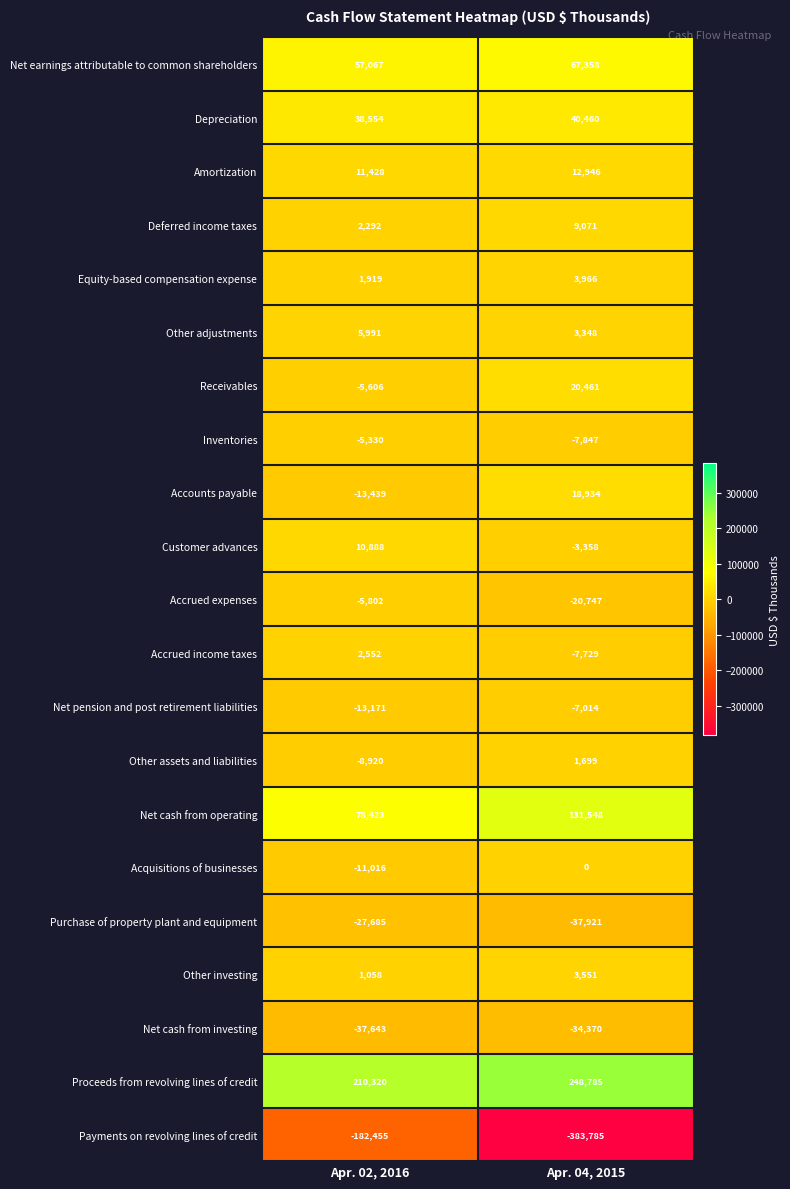

Rank the series at Apr. 02, 2016 from lowest to highest value.

Payments on revolving lines of credit, Net cash from investing, Purchase of property plant and equipment, Accounts payable, Net pension and post retirement liabilities, Acquisitions of businesses, Other assets and liabilities, Accrued expenses, Receivables, Inventories, Other investing, Equity-based compensation expense, Deferred income taxes, Accrued income taxes, Other adjustments, Customer advances, Amortization, Depreciation, Net earnings attributable to common shareholders, Net cash from operating, Proceeds from revolving lines of credit